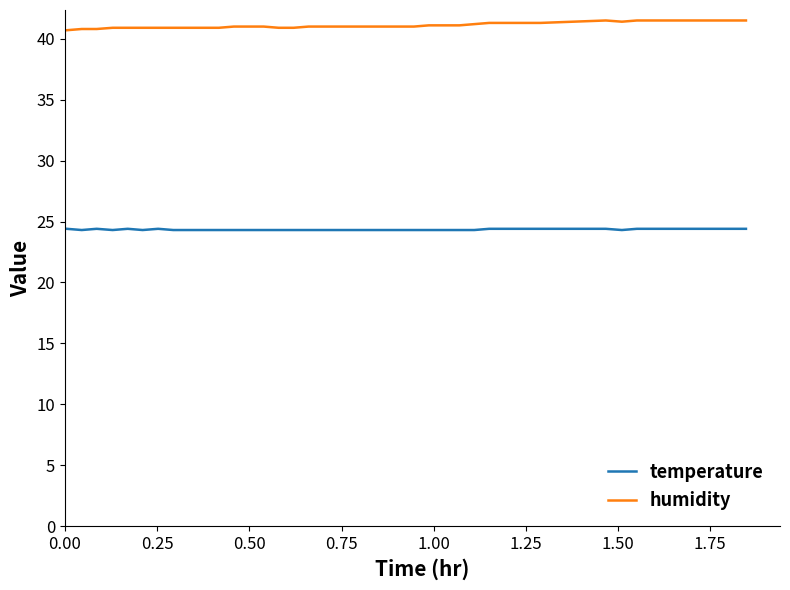

What is the average value of the humidity series?

41.1